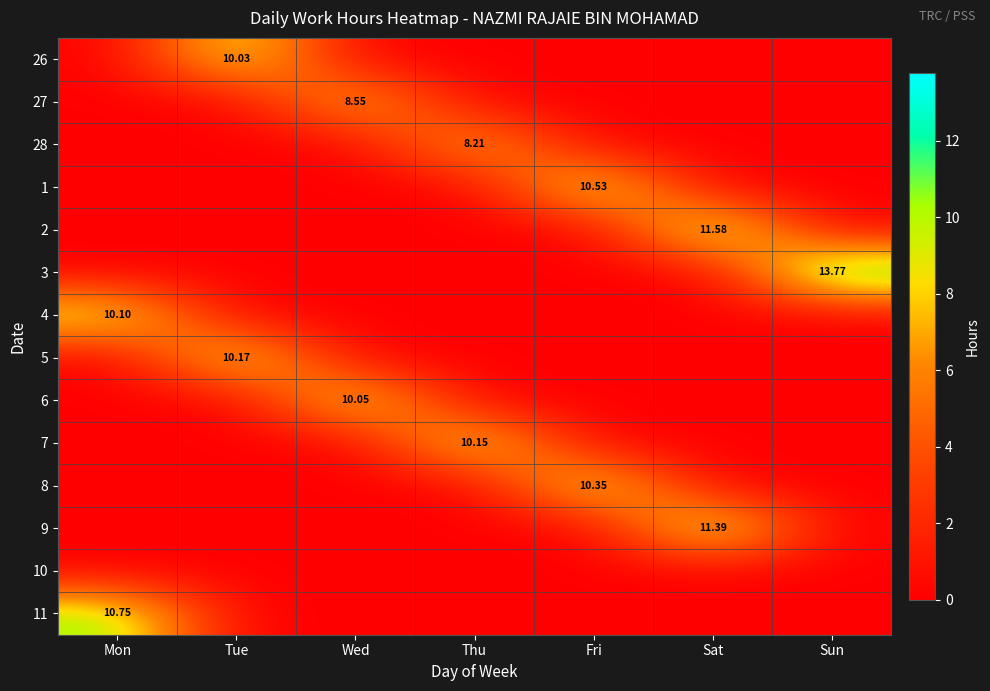

Is the value of 11 at Mon greater than the value of 4 at Fri?

Yes